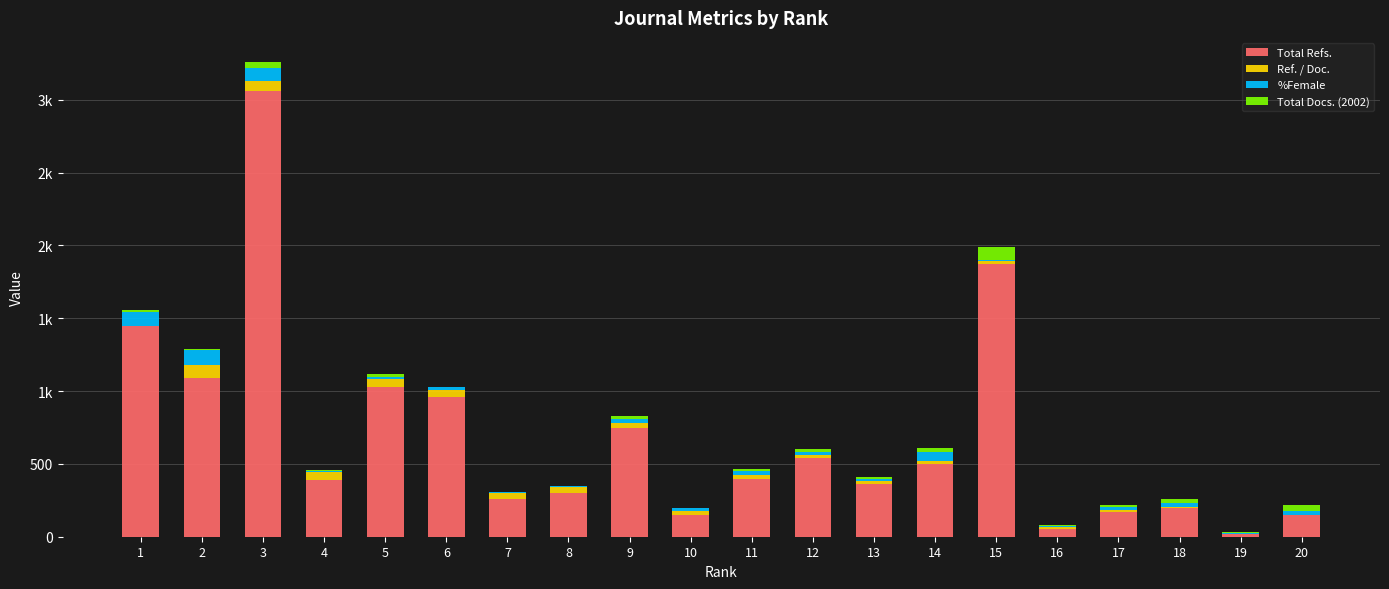

What are all the series names shown in the legend?

Total Refs., Ref. / Doc., %Female, Total Docs. (2002)